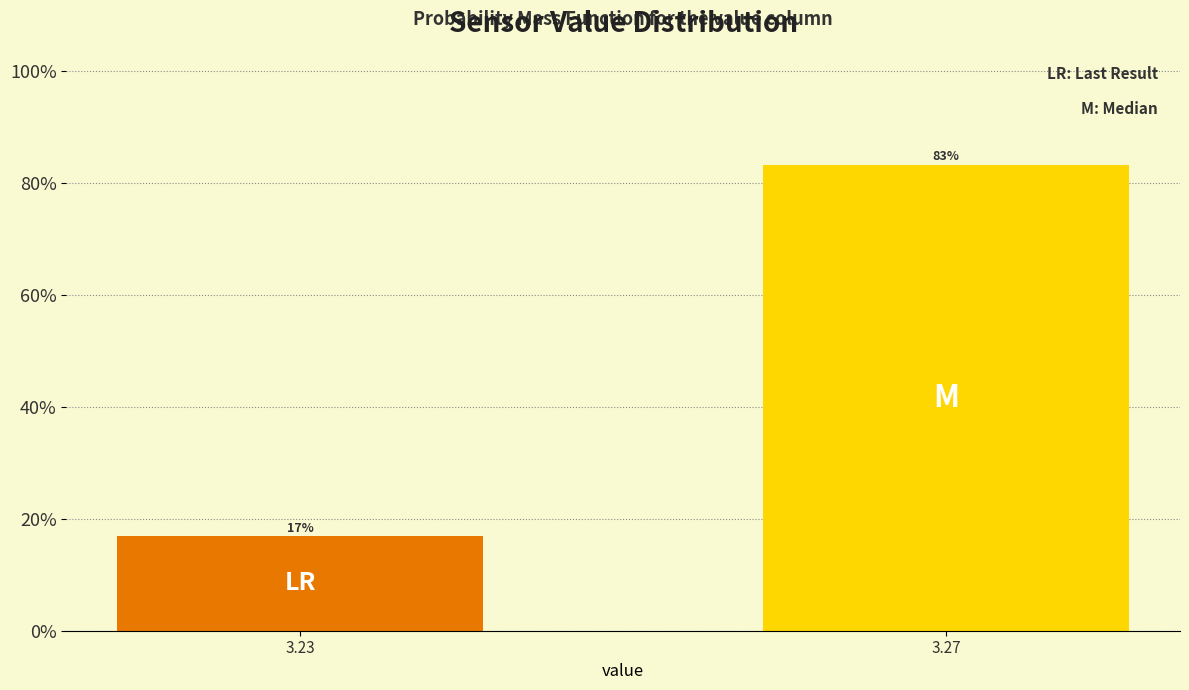

True or false: the data shows 9.9 at 3.23.

False